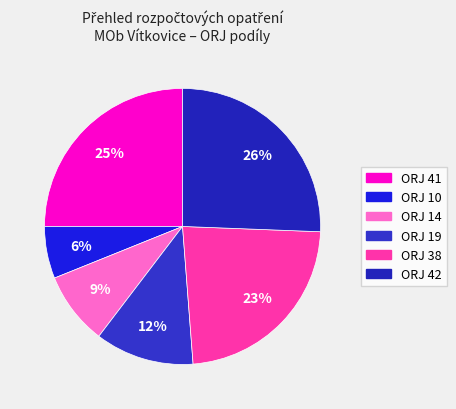

How many segments does this pie chart have?

6